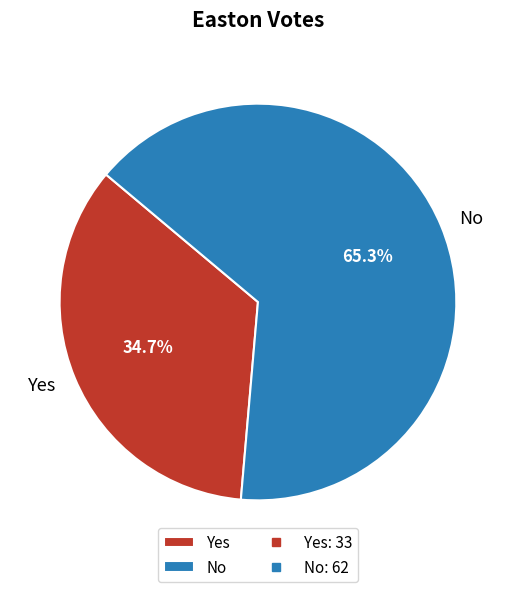

Is there a majority slice in this chart?

Yes